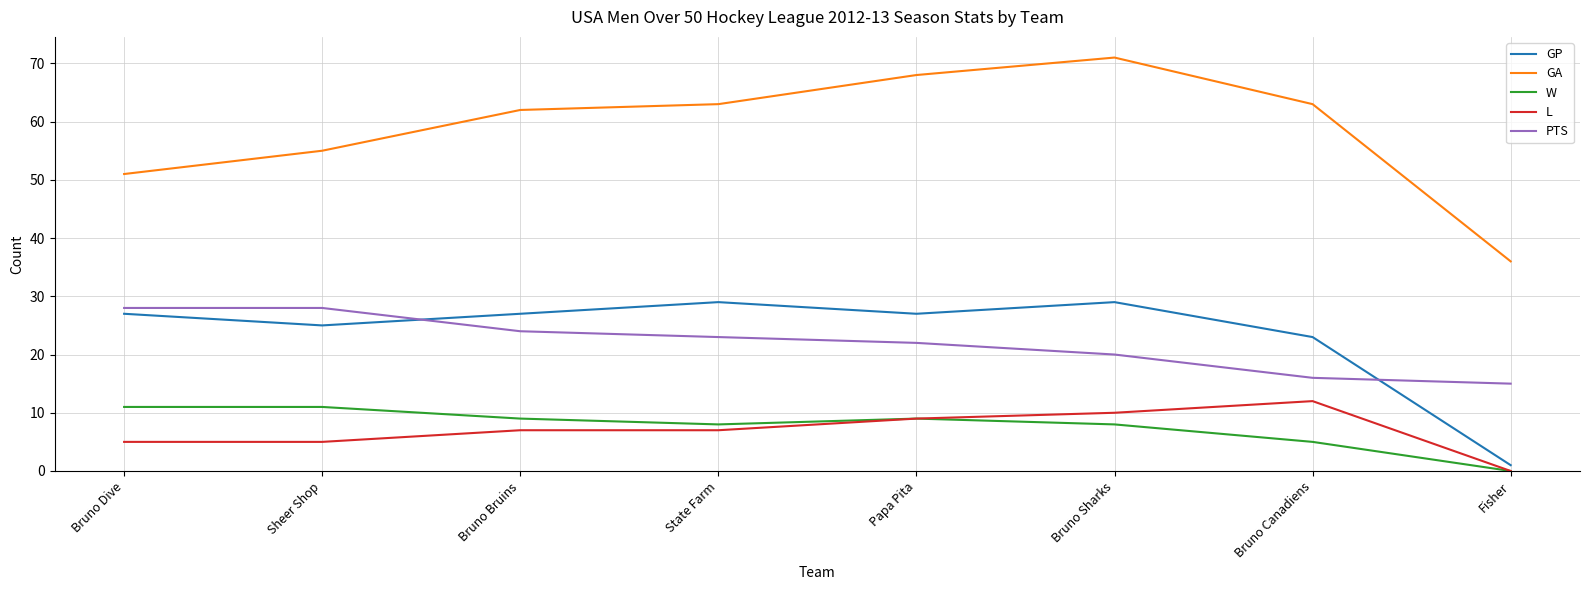

Is the value of GP at Bruno Canadiens greater than the value of GA at Papa Pita?

No